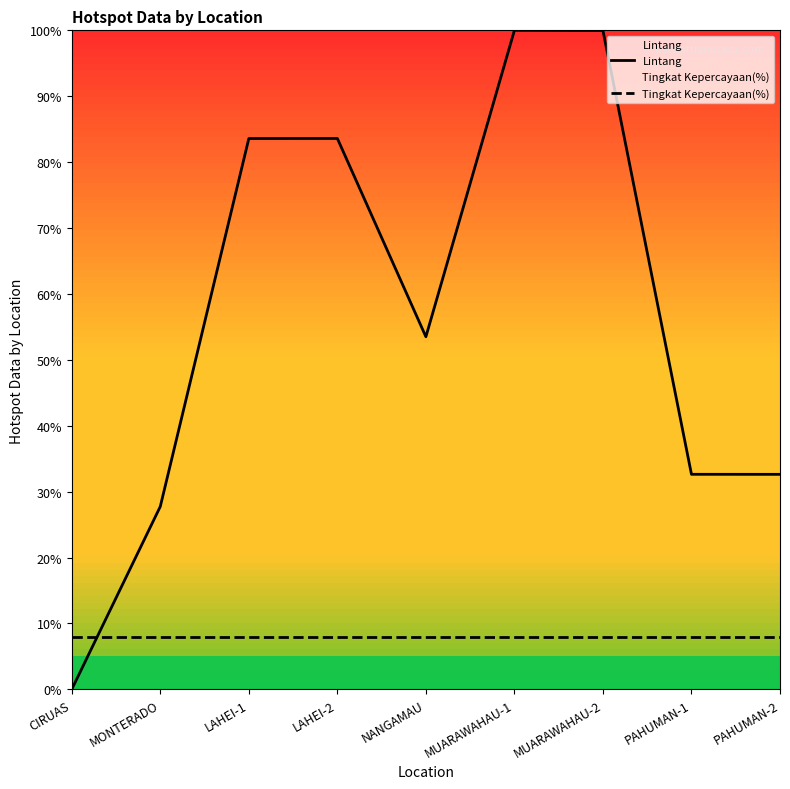

Rank the categories by Tingkat Kepercayaan(%) value from lowest to highest.

CIRUAS, MONTERADO, LAHEI-1, LAHEI-2, NANGAMAU, MUARAWAHAU-1, MUARAWAHAU-2, PAHUMAN-1, PAHUMAN-2